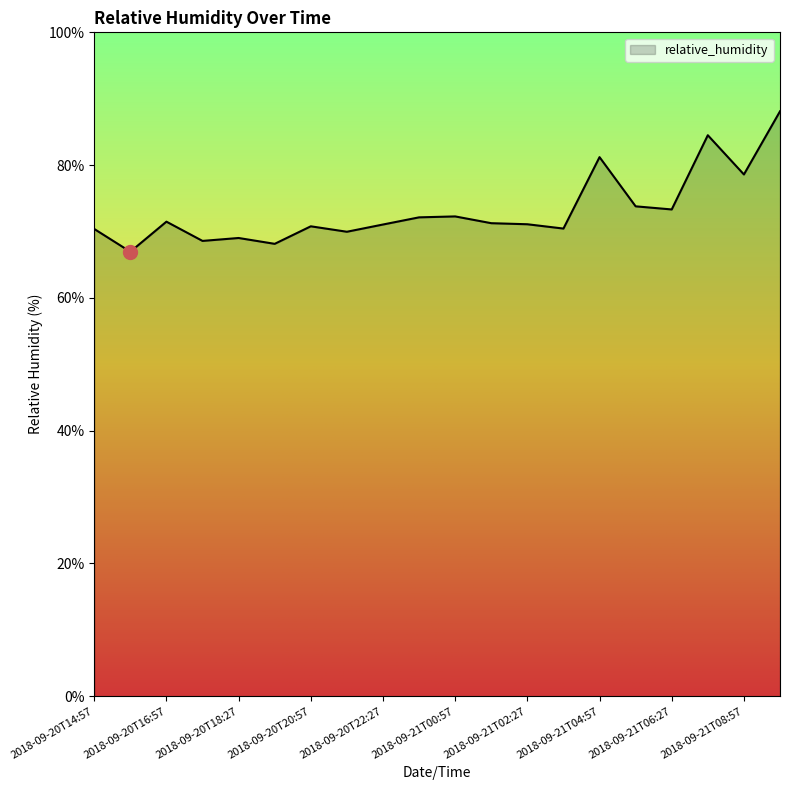

What is the maximum value shown in the chart?

88.1